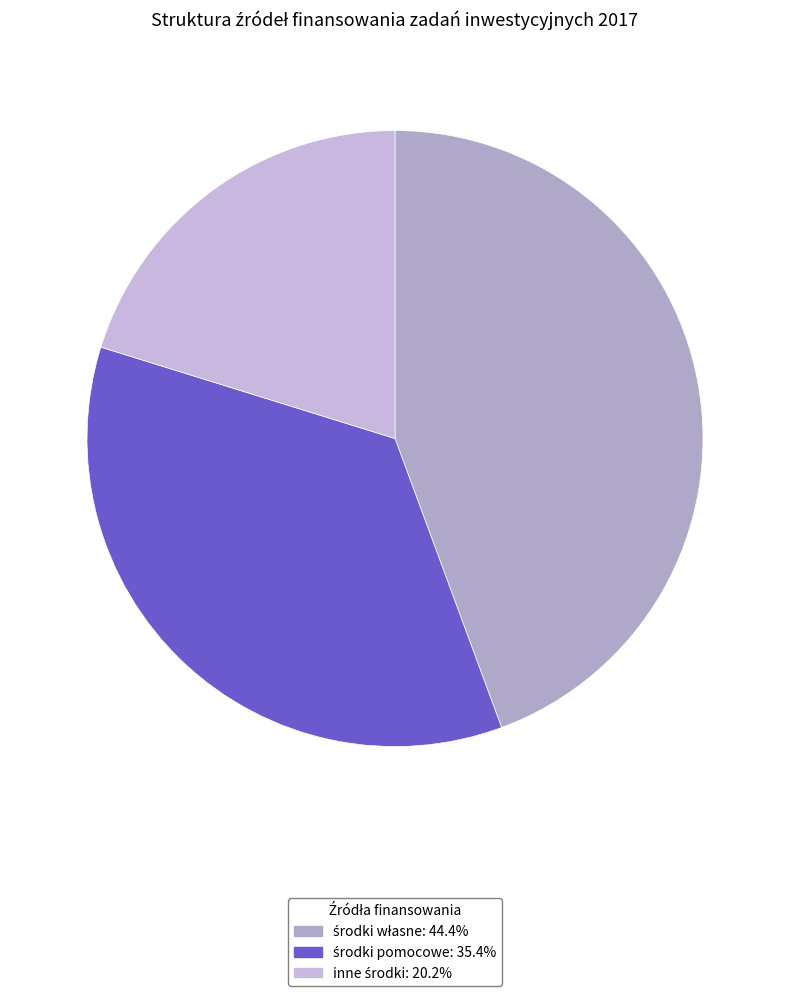

Count the number of slices in the pie.

3